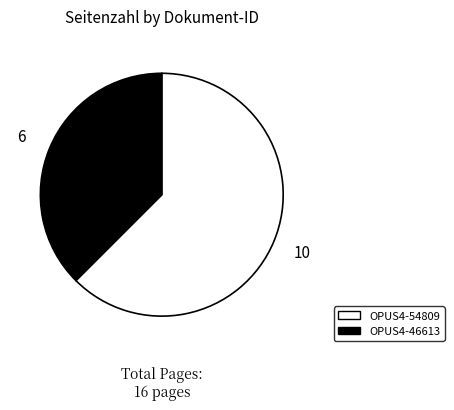

Does OPUS4-46613 represent more than half of the total?

No